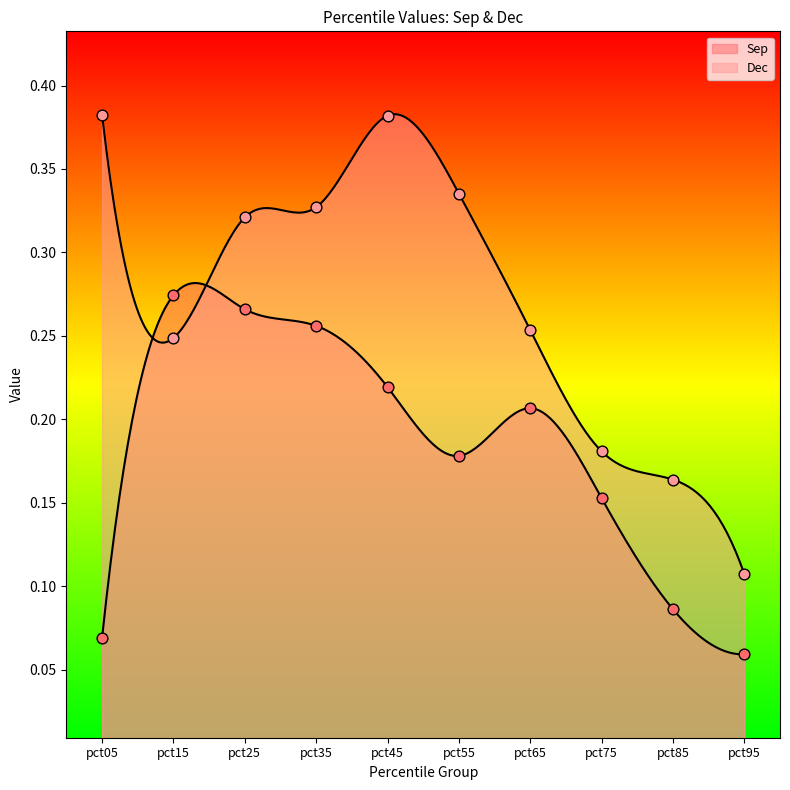

Which series has the widest spread of Y values?

Dec